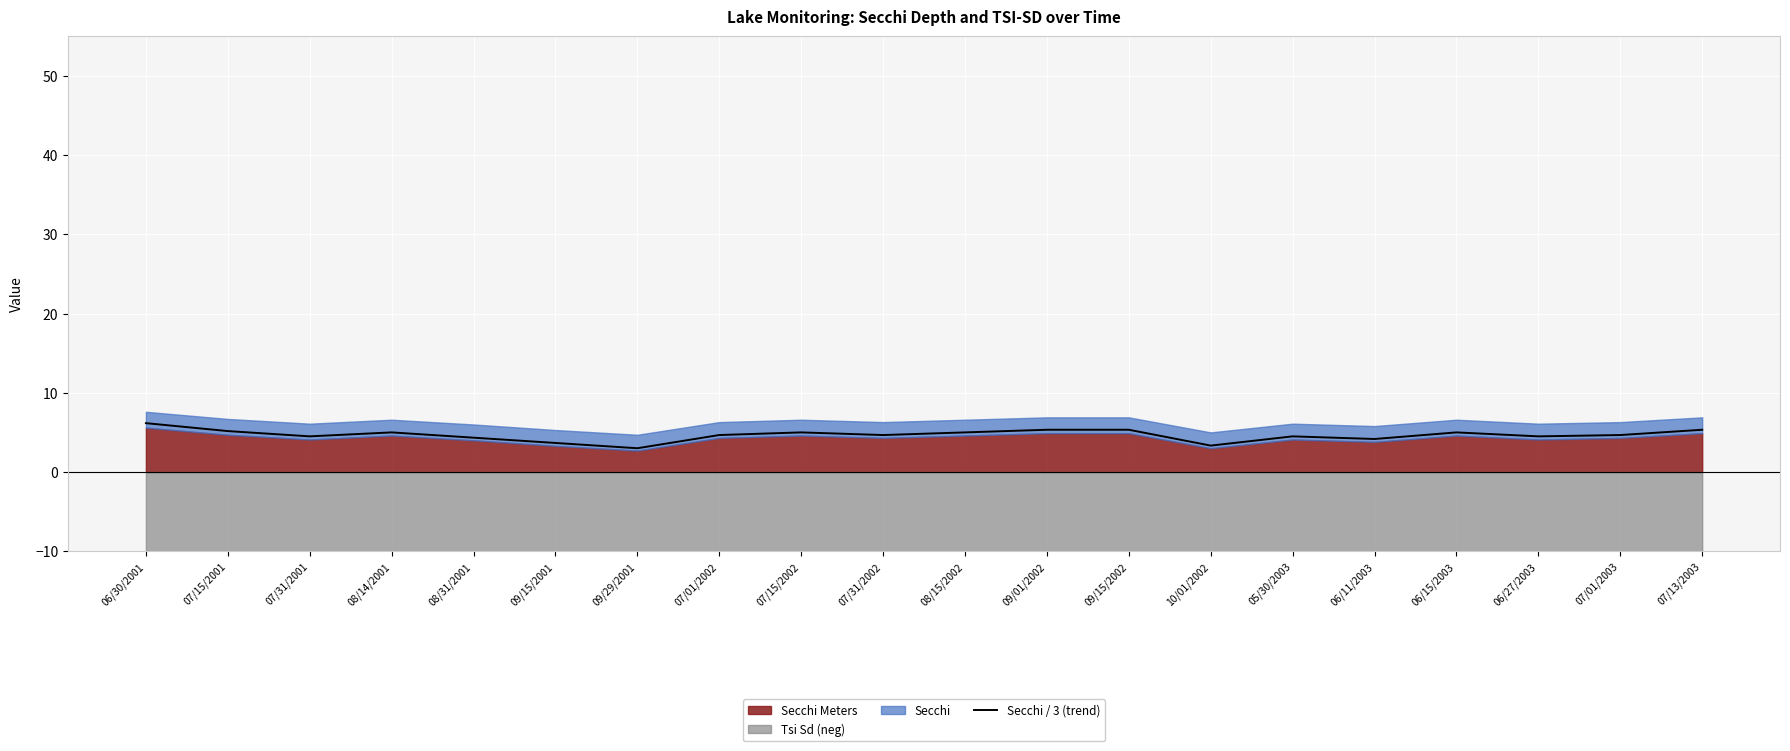

The chart shows a value of 1.0 at 10/01/2002. True or false?

False